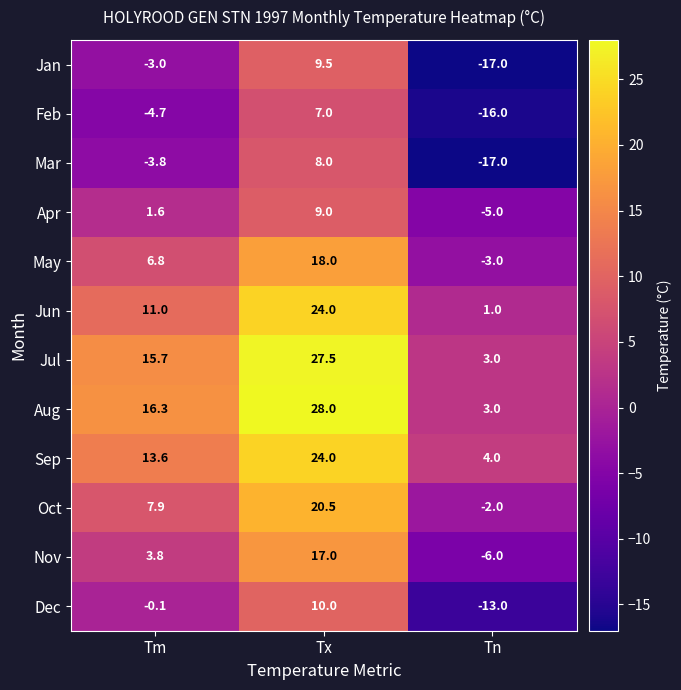

What is the total value across all series at Tx?

202.5